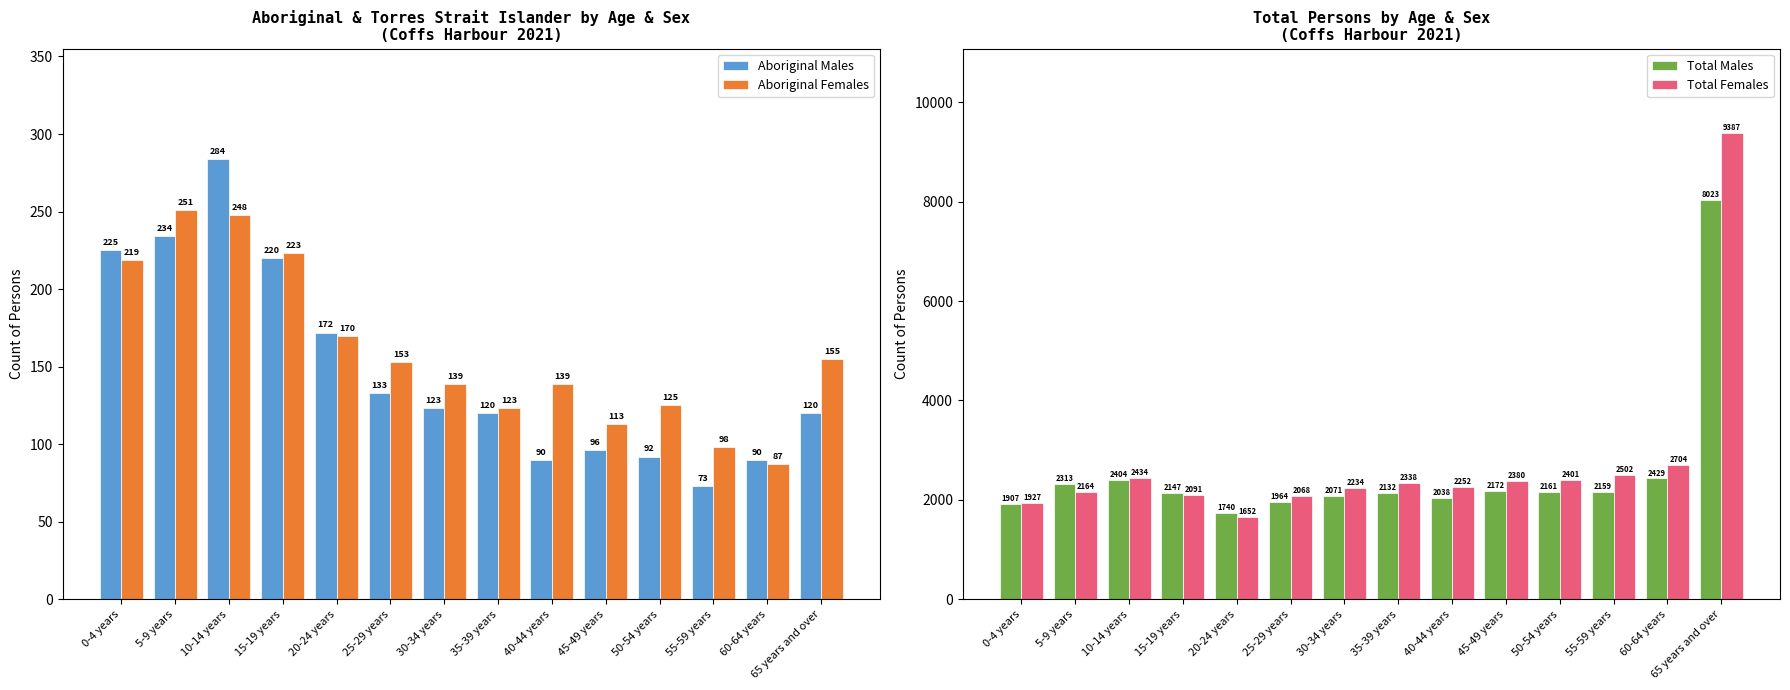

What is the difference between the Total Males values at 65 years and over and 50-54 years?

5862